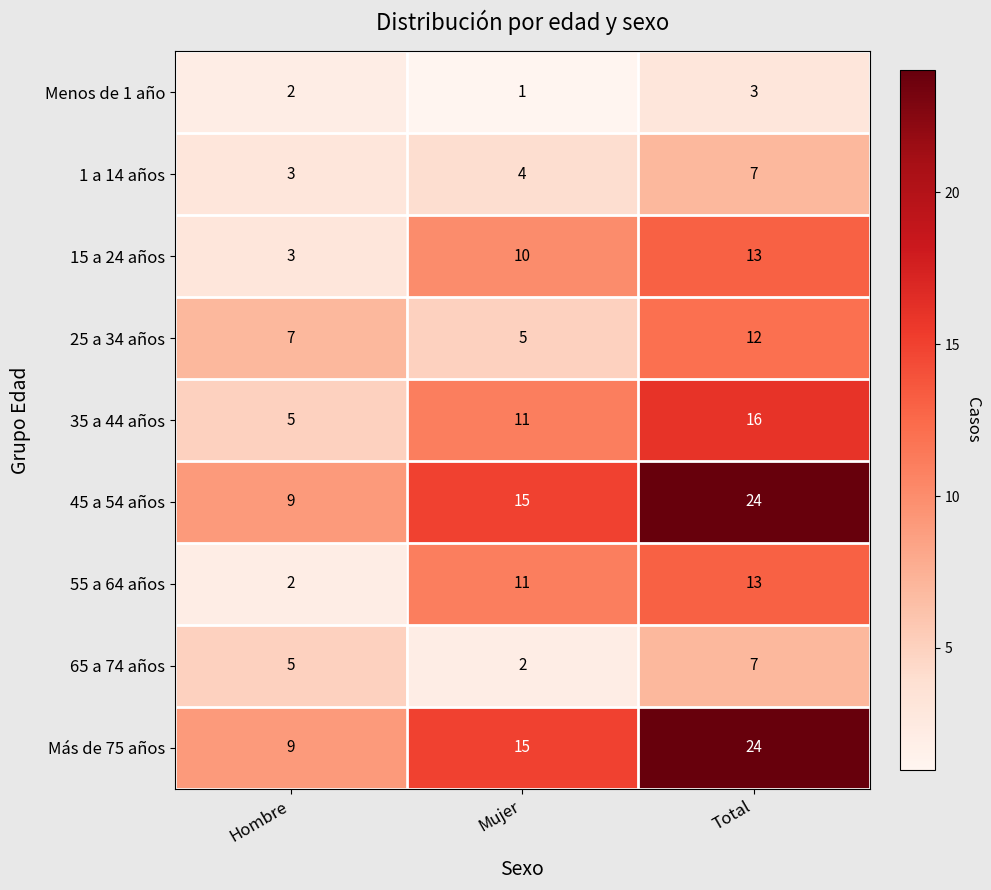

What is the sum of all 55 a 64 años values?

26